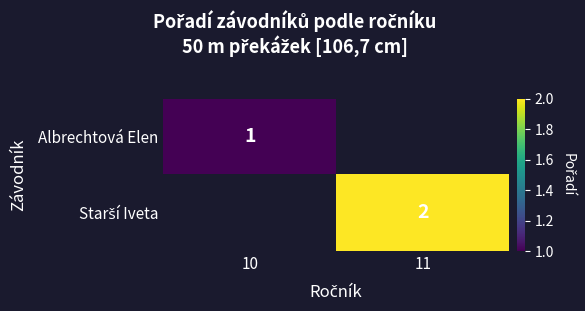

List the series in order of their overall mean, lowest first.

Albrechtová Elen, Starší Iveta